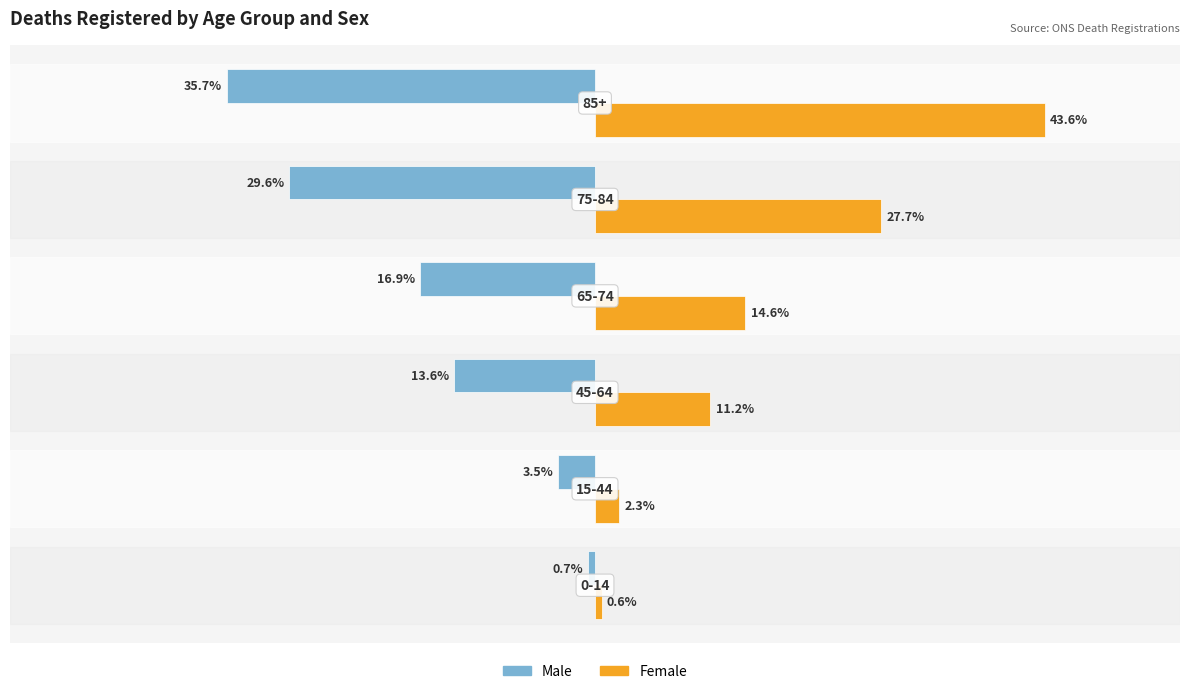

Which series has the largest total across all categories?

Female